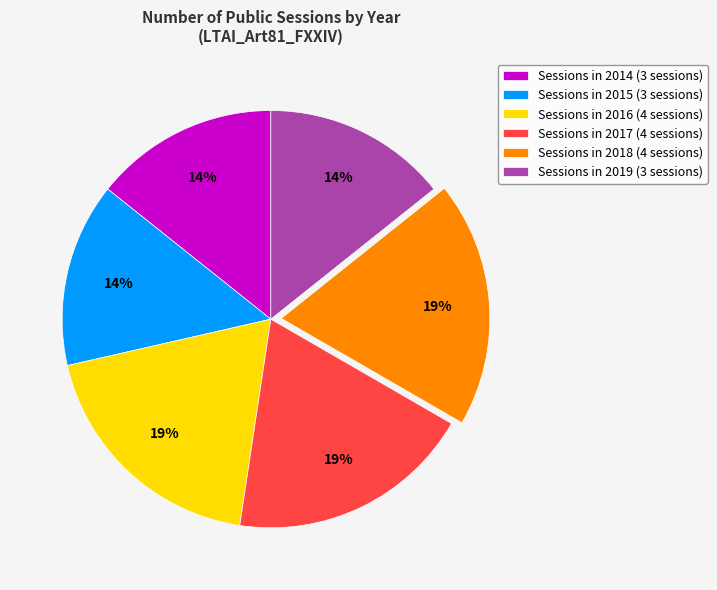

Is the sum of Sessions in 2017 (4 sessions) and Sessions in 2014 (3 sessions) greater than half?

No